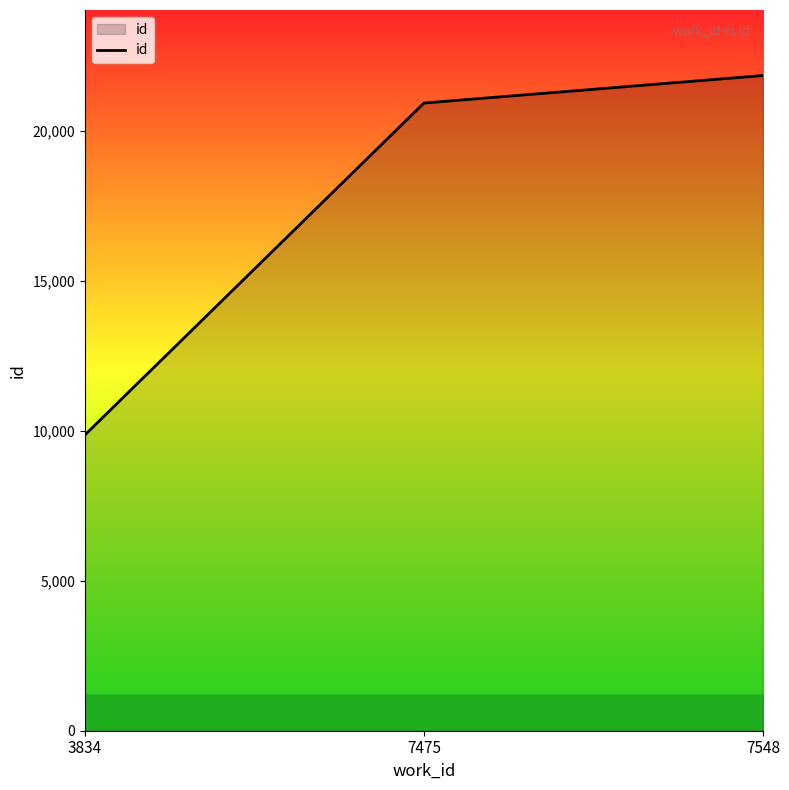

What value does the data have at 7475, to the nearest 100?

20900